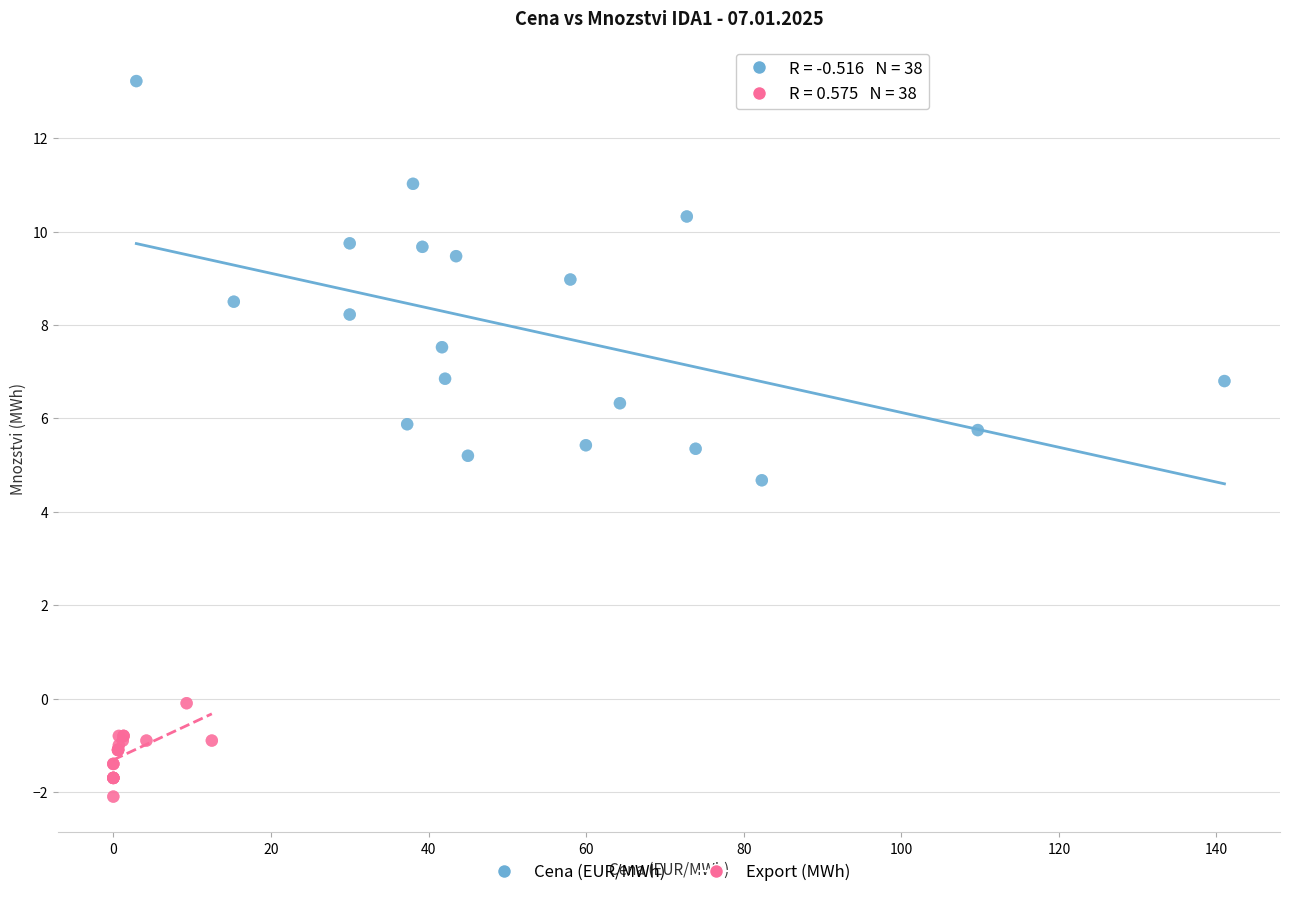

Which series reaches the minimum Y coordinate?

Export (MWh)